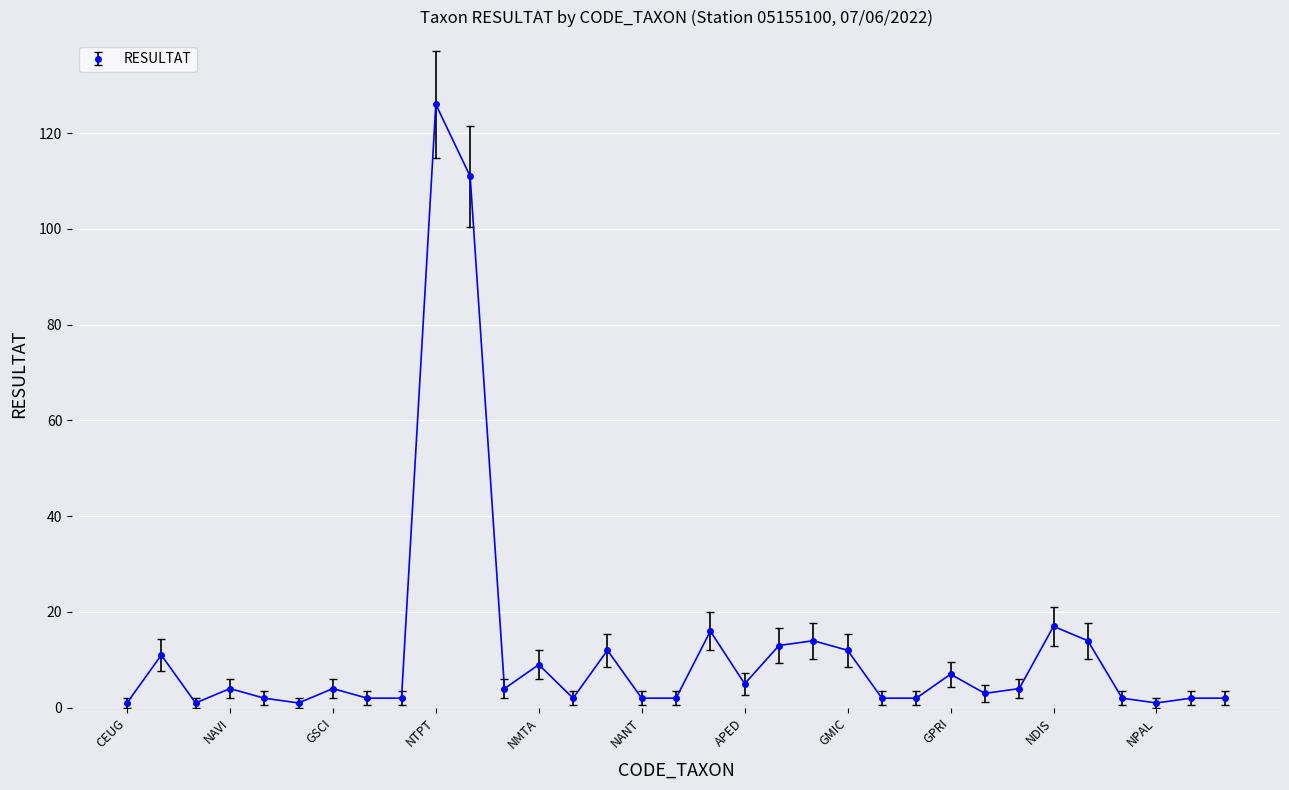

True or false: the data has more than 0 interior local peaks.

True